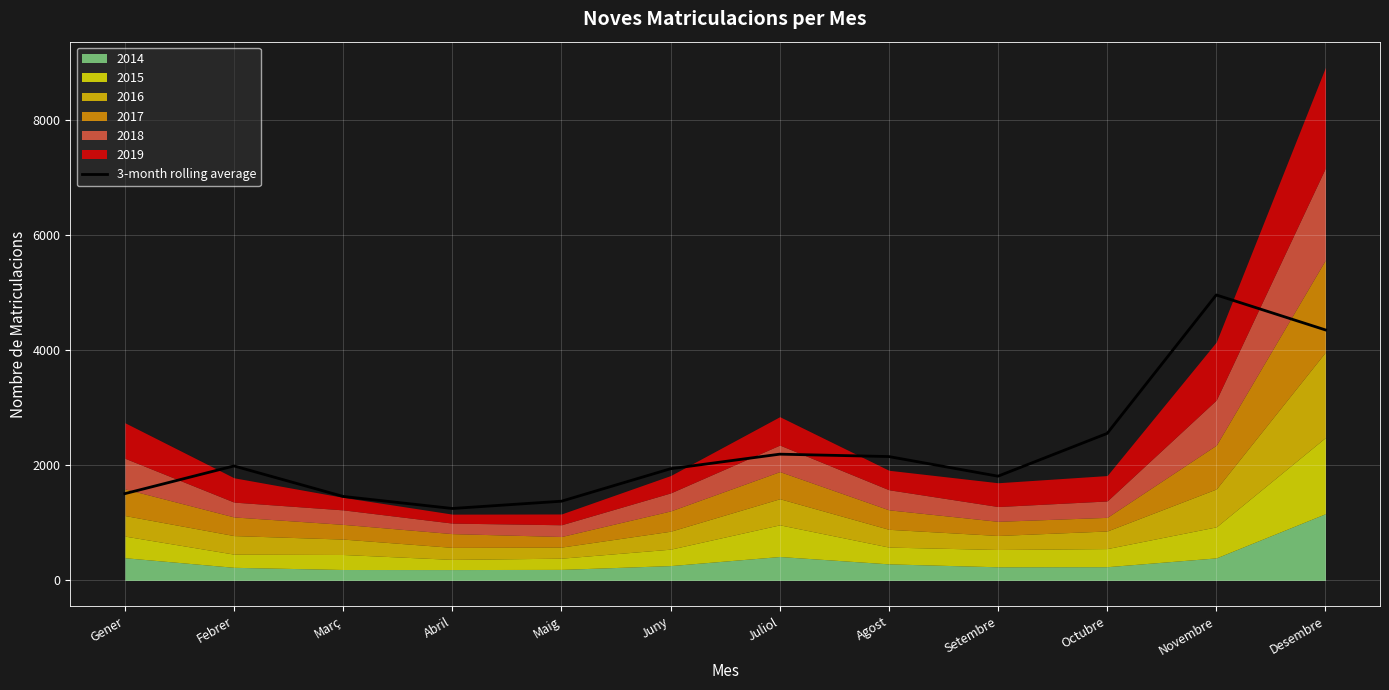

Which category has the highest value across all series?

Novembre